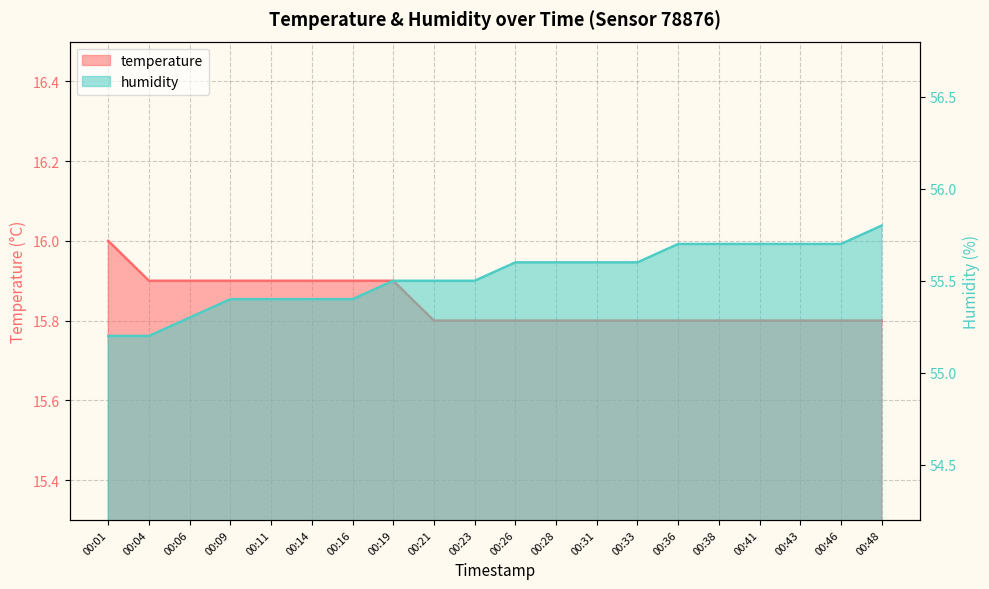

Between 00:14 and 00:28, which series saw the biggest shift?

humidity